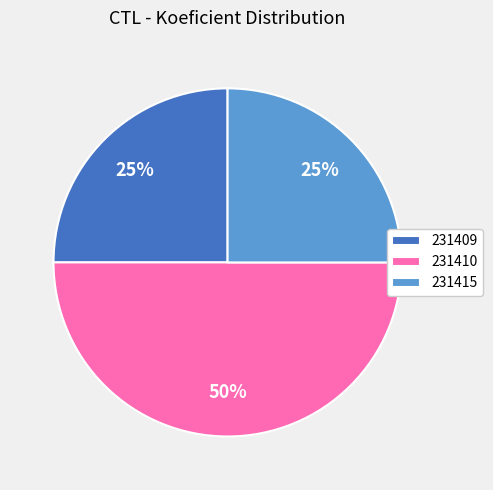

Which has a higher value, 231410 or 231409?

231410